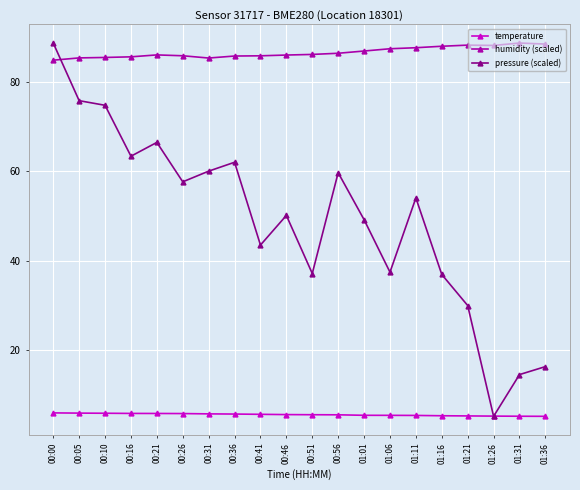

Between 00:41 and 01:21, which series saw the biggest shift?

pressure (scaled)